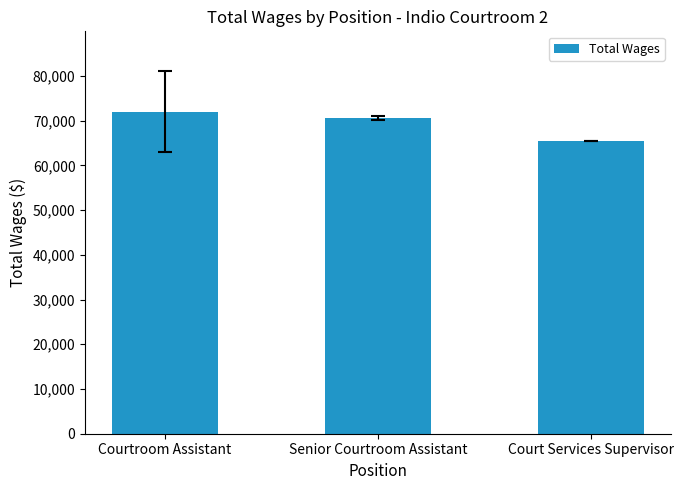

What is the sum of the values at Court Services Supervisor and Courtroom Assistant?

137481.4